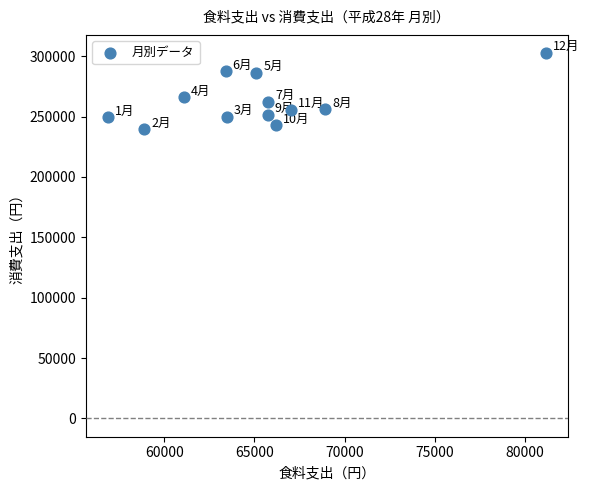

What is the average X value?

65302